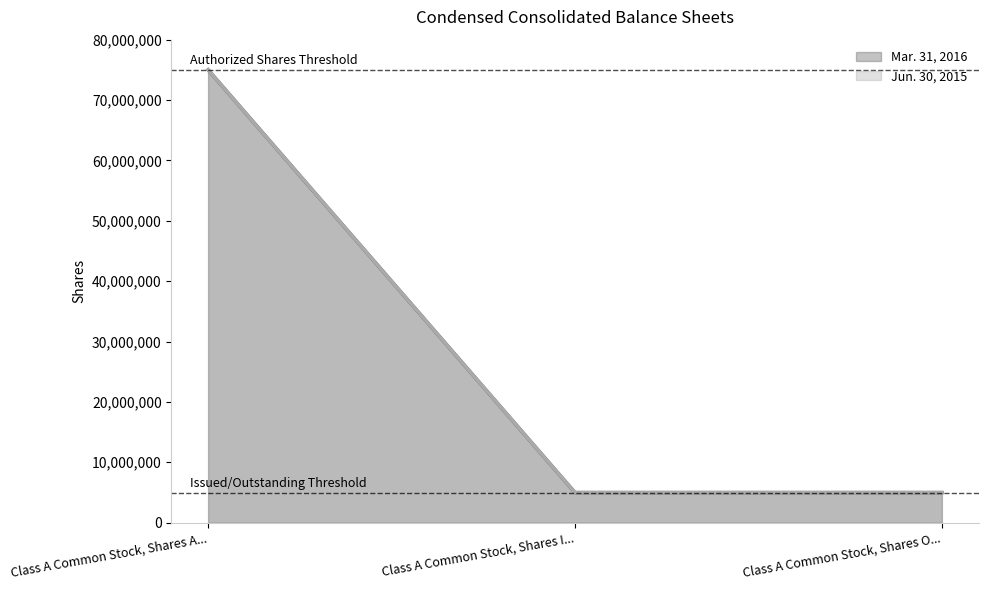

What is the greatest value displayed?

75000000